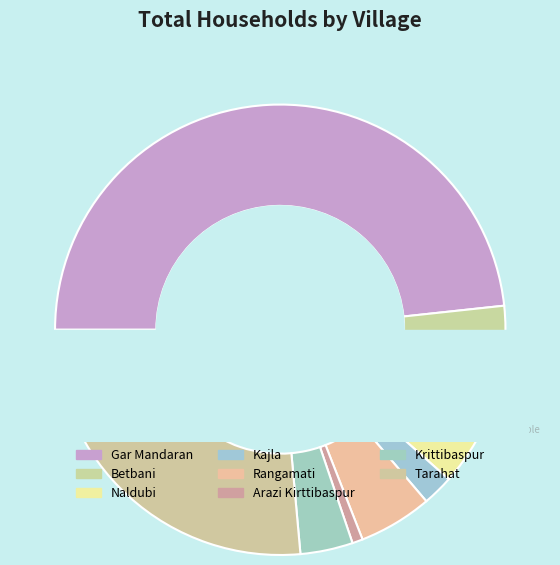

Is it true that Tarahat is 19% of the pie?

False